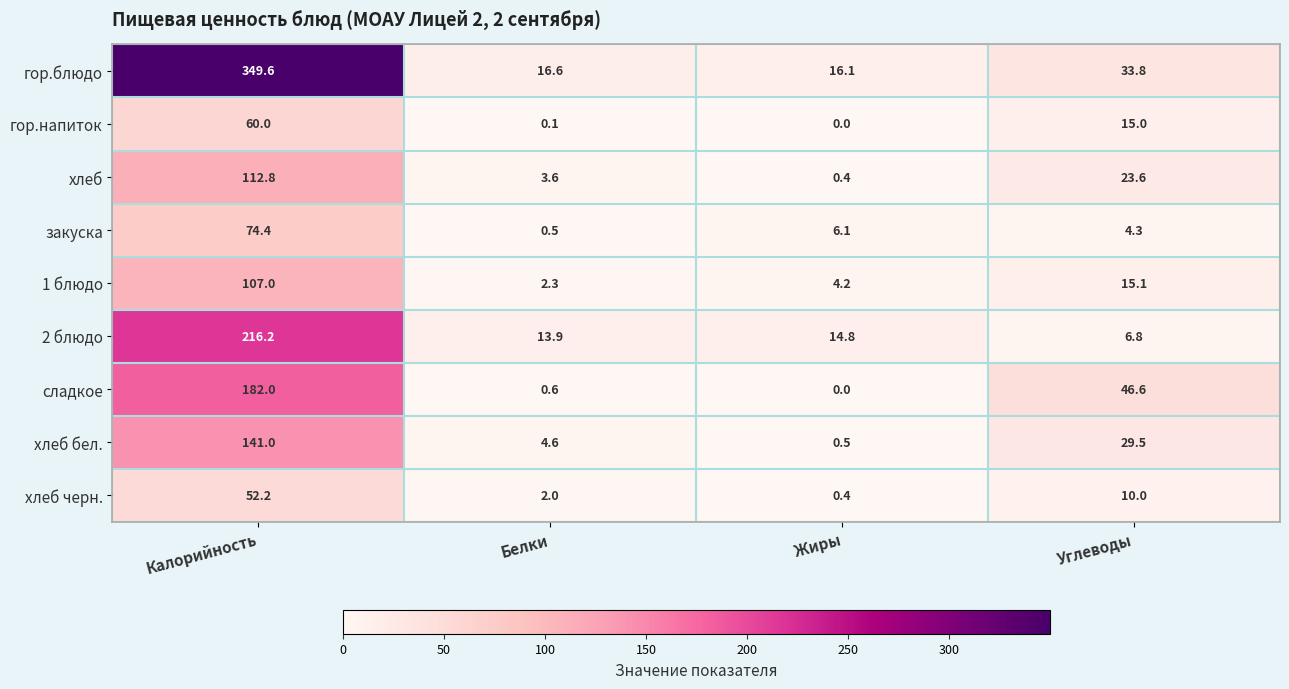

True or false: гор.напиток has a value of -25.6 at Жиры.

False